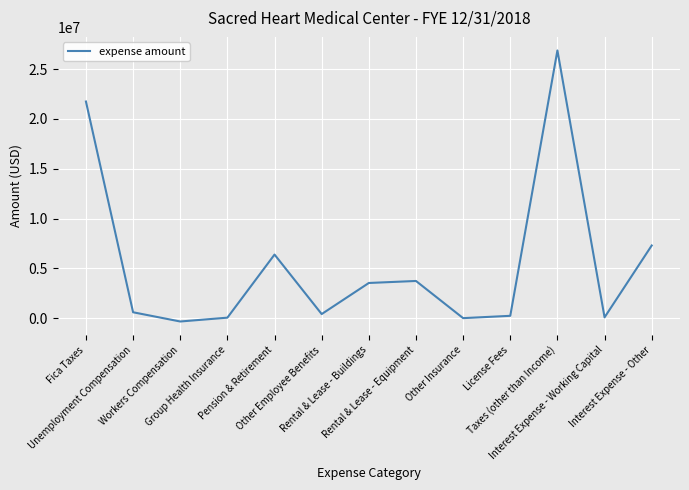

What is the maximum value shown in the chart?

26874539.5